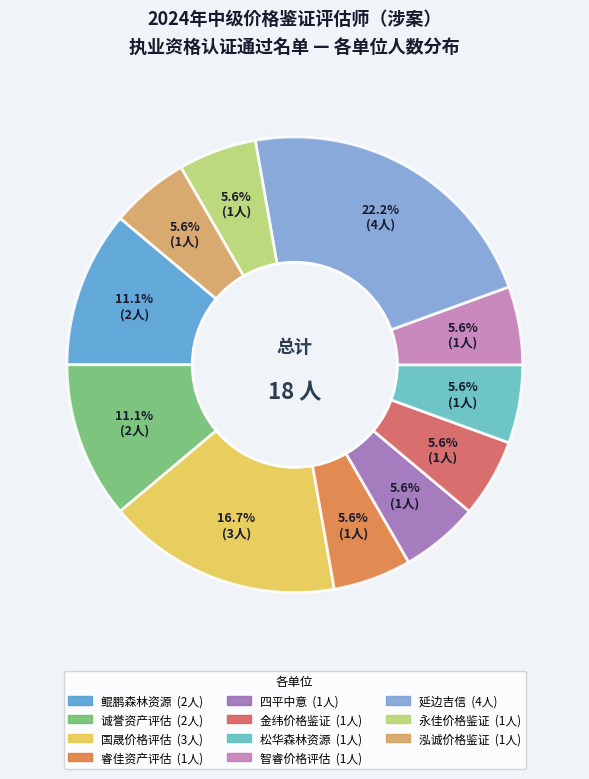

Is there a majority slice in this chart?

No